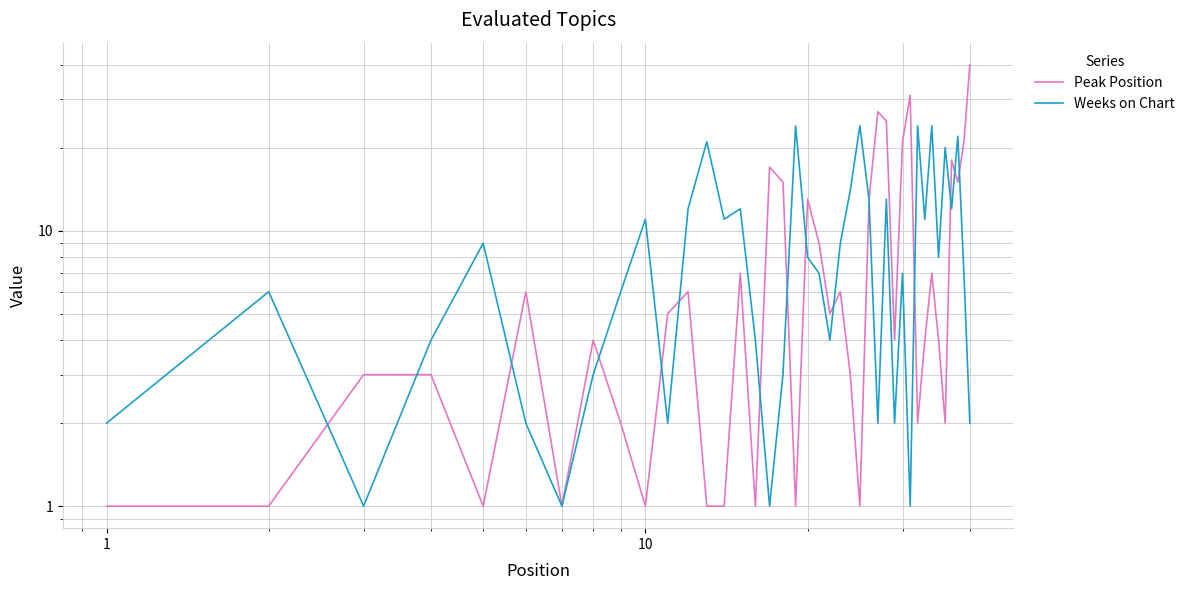

At how many categories does at least one series exceed 33?

1